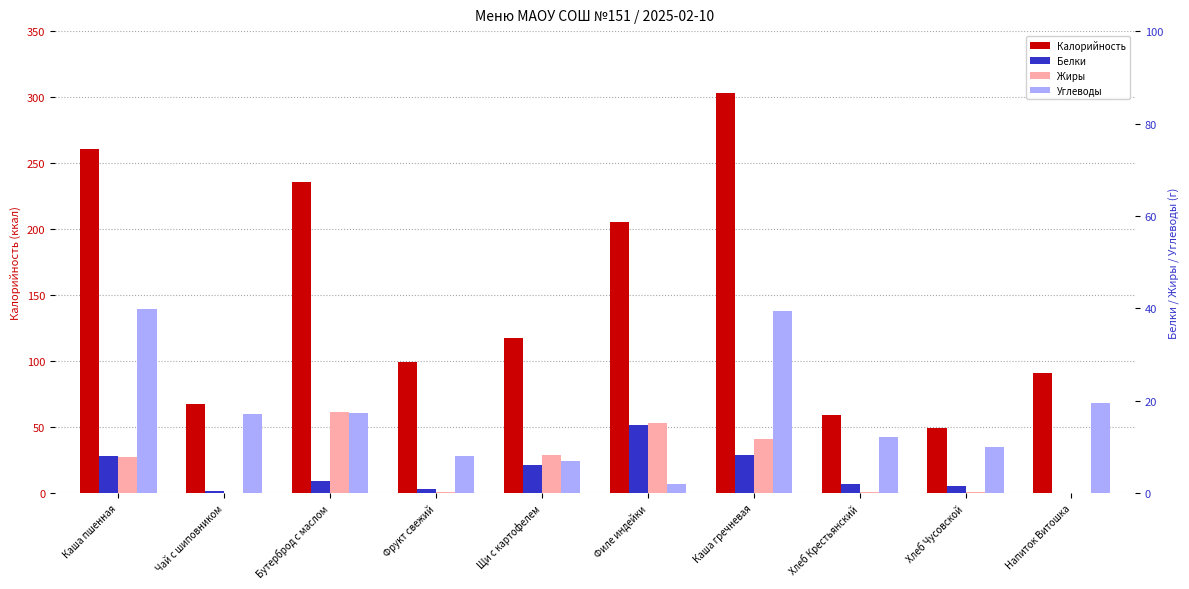

What are all the series names shown in the legend?

Калорийность, Белки, Жиры, Углеводы